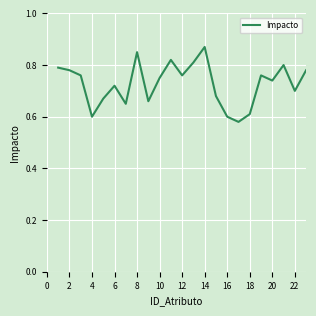

Count the values in the range 0 to 1.

23